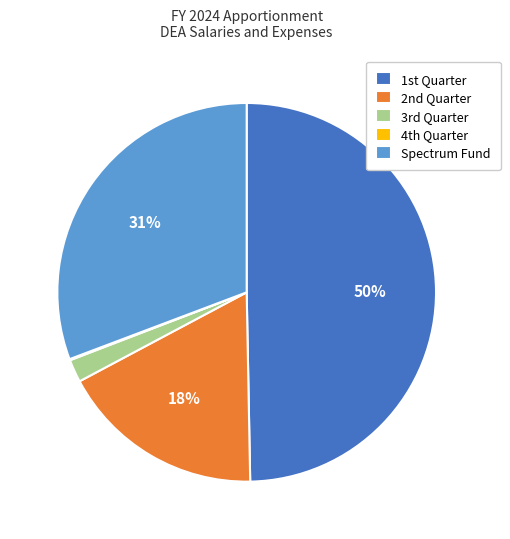

Which category has the biggest portion of the pie?

1st Quarter